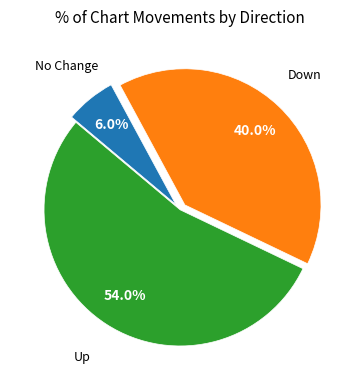

Between No Change and Down, which is larger?

Down